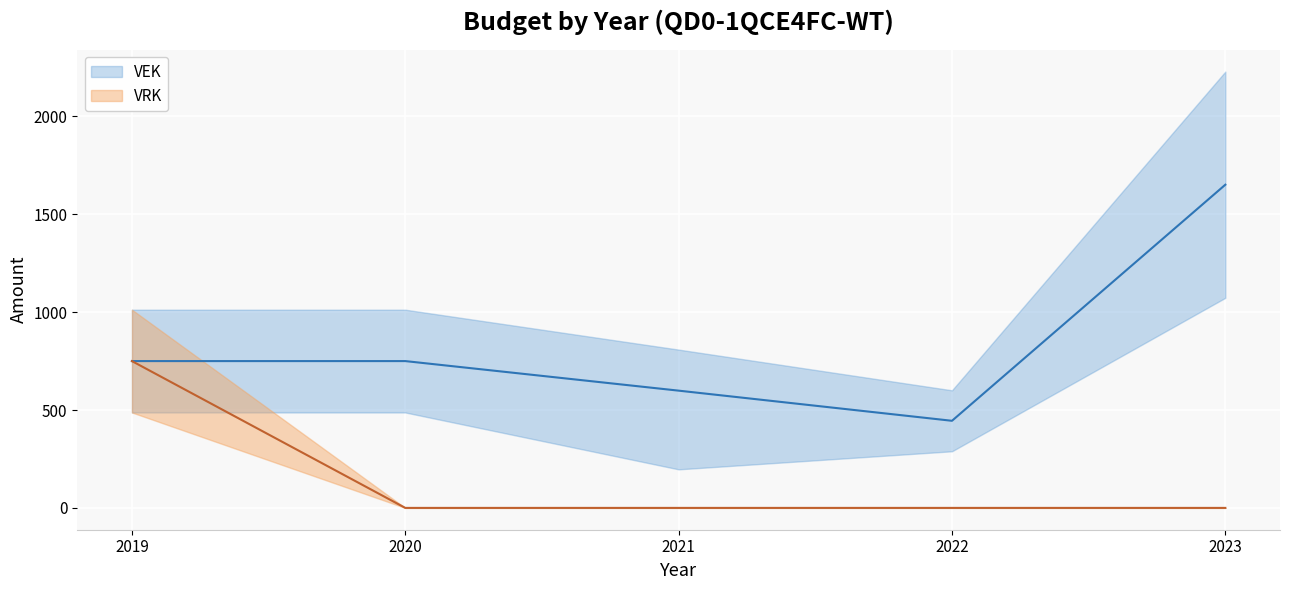

The value of VEK at 2020 is 750. True or false?

True